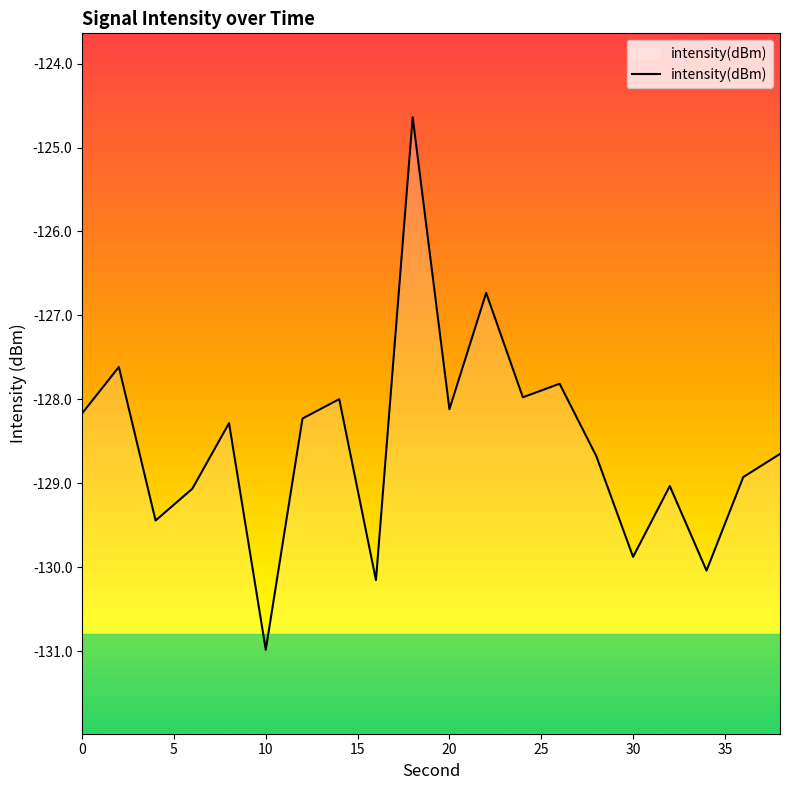

Reading right to left, list all the values displayed in this chart.

38=-128.7	36=-128.9	34=-130.0	32=-129.0	30=-129.9	28=-128.7	26=-127.8	24=-128.0	22=-126.7	20=-128.1	18=-124.6	16=-130.2	14=-128.0	12=-128.2	10=-131.0	8=-128.3	6=-129.1	4=-129.4	2=-127.6	0=-128.2